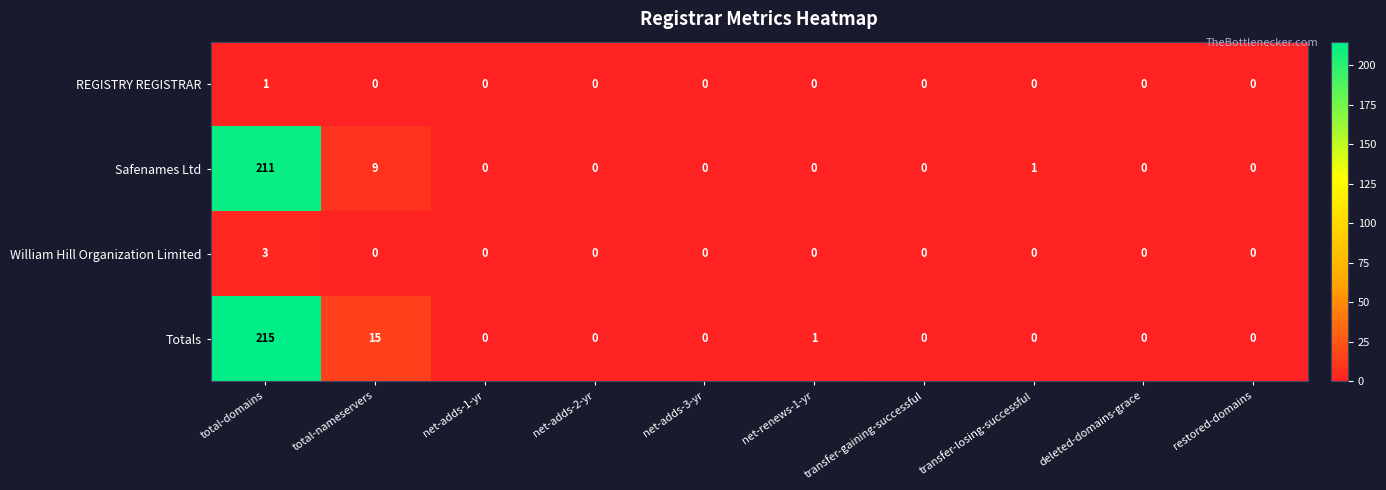

What is the sum of all William Hill Organization Limited values?

3